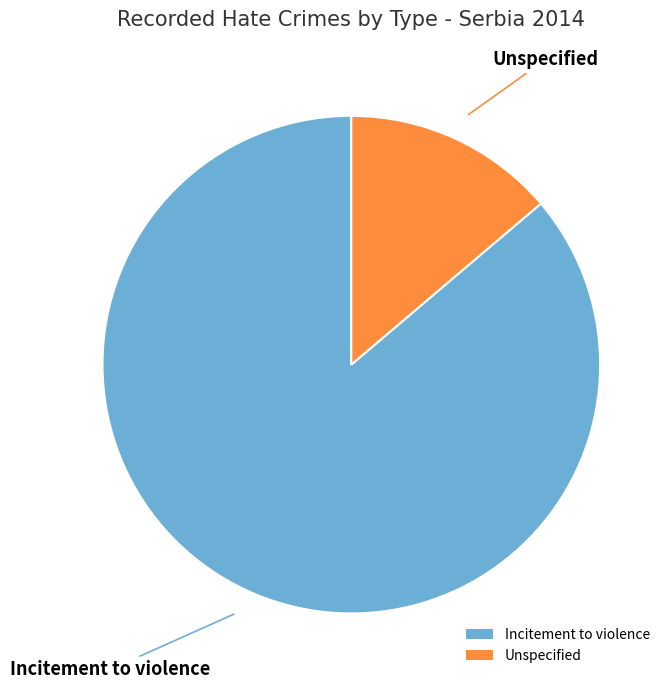

Does Incitement to violence account for over 50% of the chart?

Yes